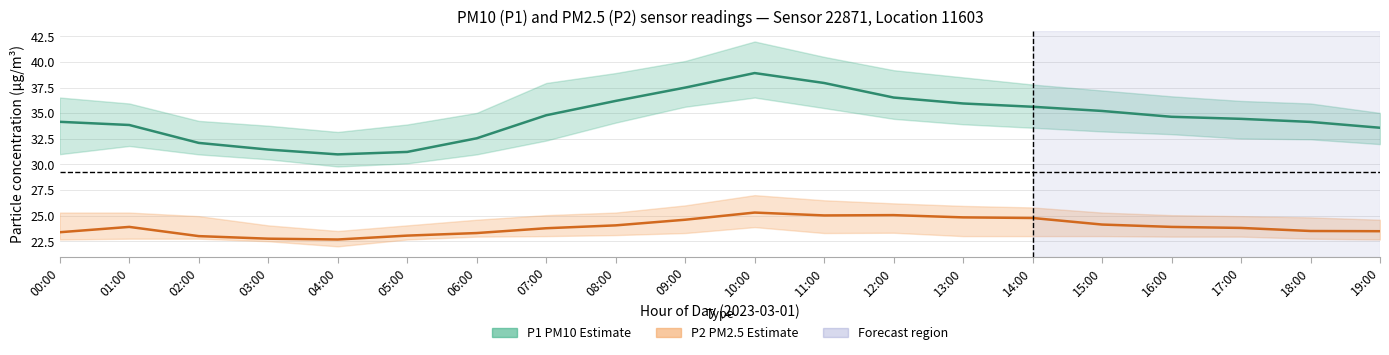

Is this an area chart (filled region under the line)?

No